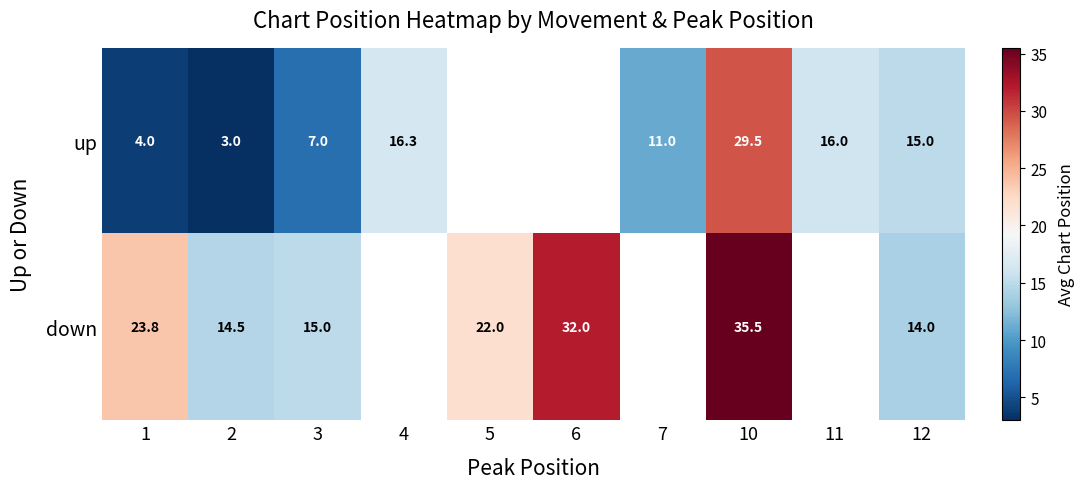

What is the total value across all series at 2?

17.5